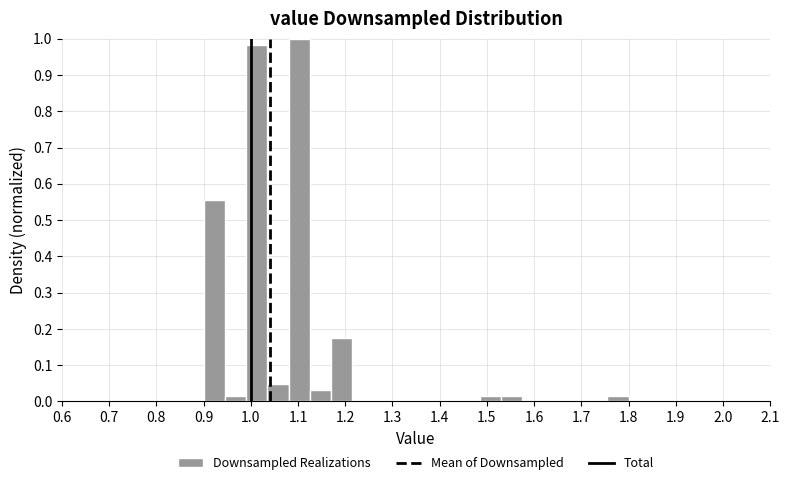

Reading left to right, transcribe this chart: for each bar, give the range it covers on the x-axis and its height. Neither the bar edges nor the heights are printed on the chart, so give them approximately, as read against the axes.

0.900 to 0.945: 0.56
0.945 to 0.990: 0.02
0.990 to 1.035: 0.98
1.035 to 1.080: 0.05
1.080 to 1.125: 1.00
1.125 to 1.170: 0.03
1.170 to 1.215: 0.17
1.215 to 1.260: 0
1.260 to 1.305: 0
1.305 to 1.350: 0
1.350 to 1.395: 0
1.395 to 1.440: 0
1.440 to 1.485: 0
1.485 to 1.530: 0.02
1.530 to 1.575: 0.02
1.575 to 1.620: 0
1.620 to 1.665: 0
1.665 to 1.710: 0
1.710 to 1.755: 0
1.755 to 1.800: 0.02